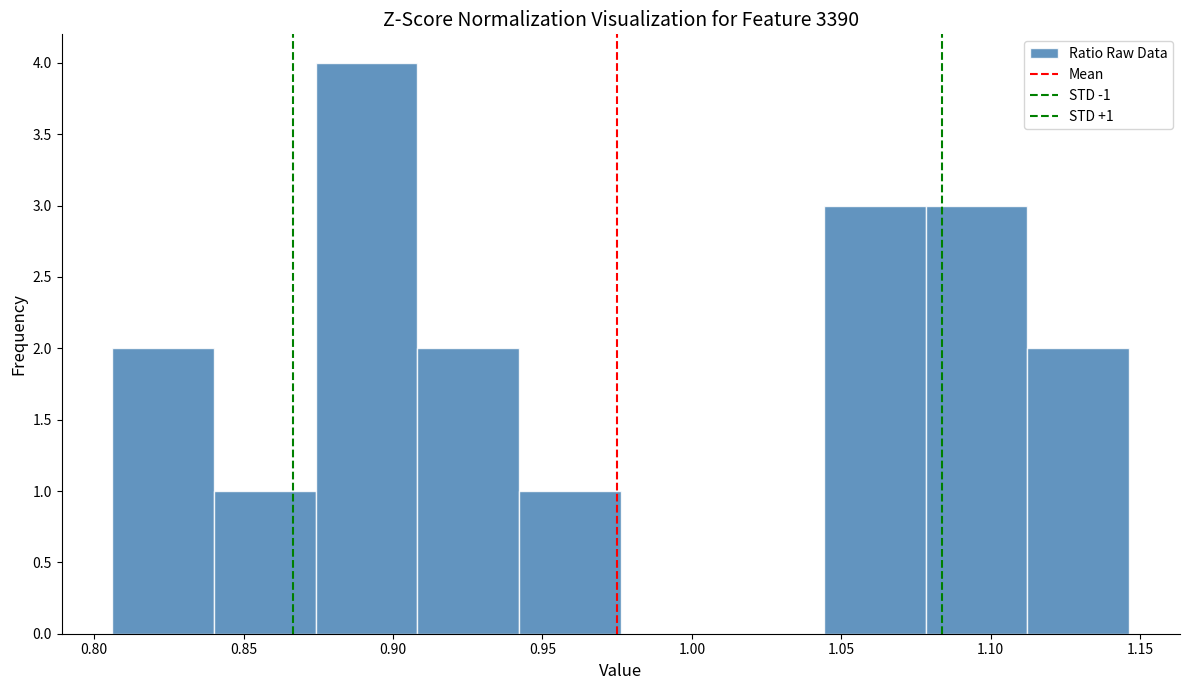

Over which range of the x-axis is the bar tallest?

0.875 to 0.910